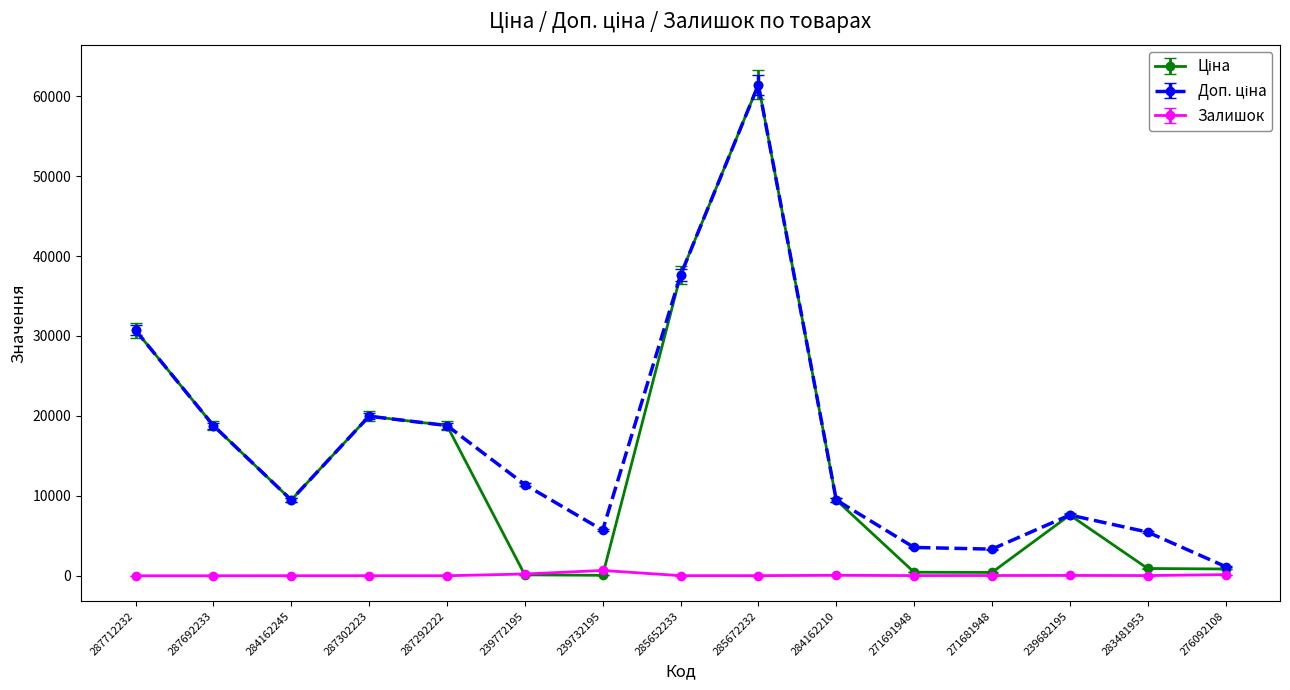

At which category does the chart reach its peak across all series?

285672232